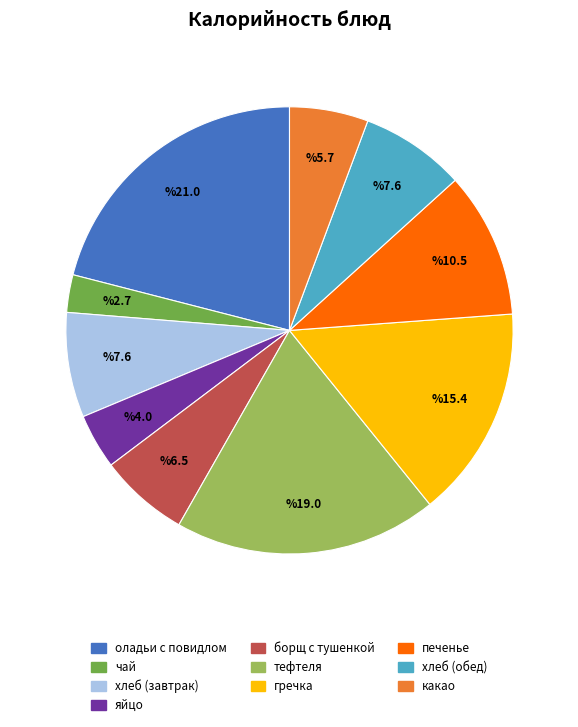

The хлеб (завтрак) slice represents 8% of the pie. True or false?

True